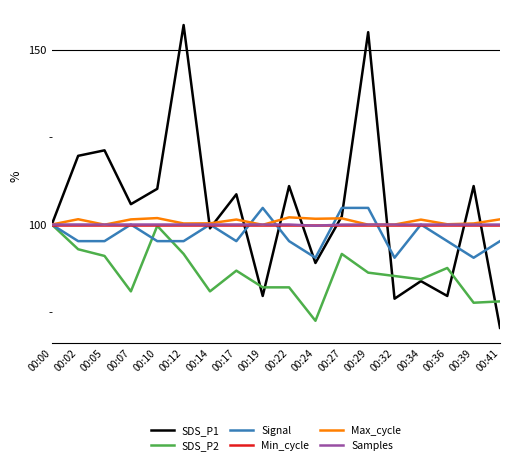

What is the sum of the Max_cycle values at 00:02 and 00:10?

203.4